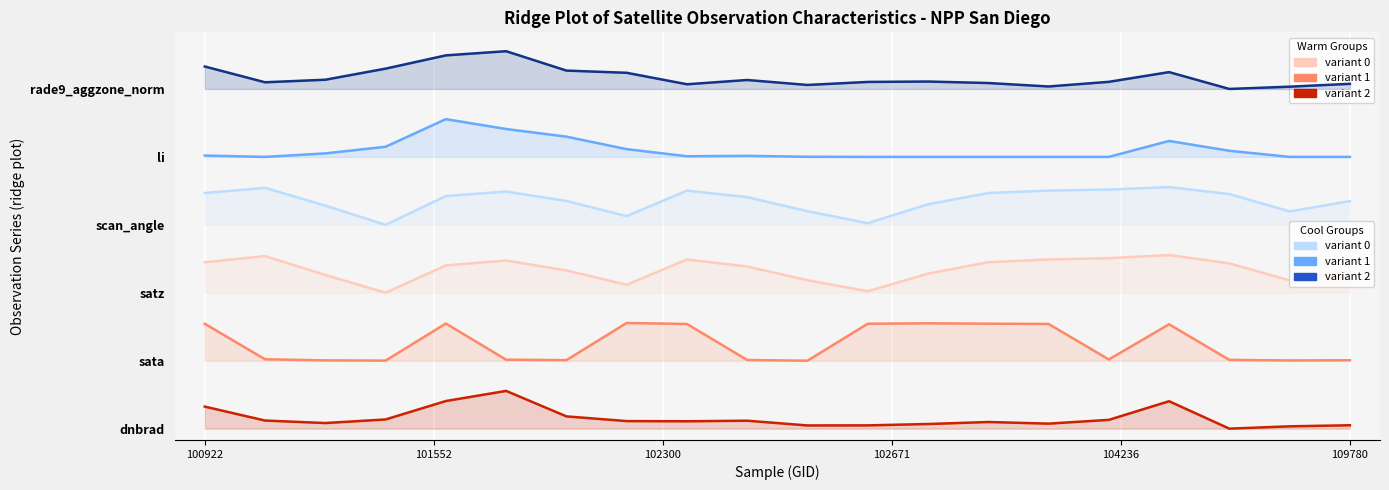

True or false: scan_angle and dnbrad intersect in this chart.

False